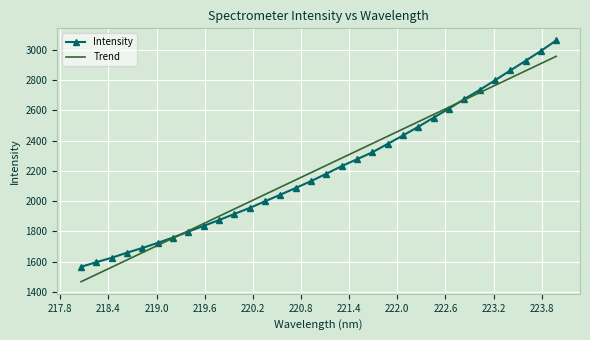

After their last crossing, which series has the higher values: Trend or Intensity?

Intensity